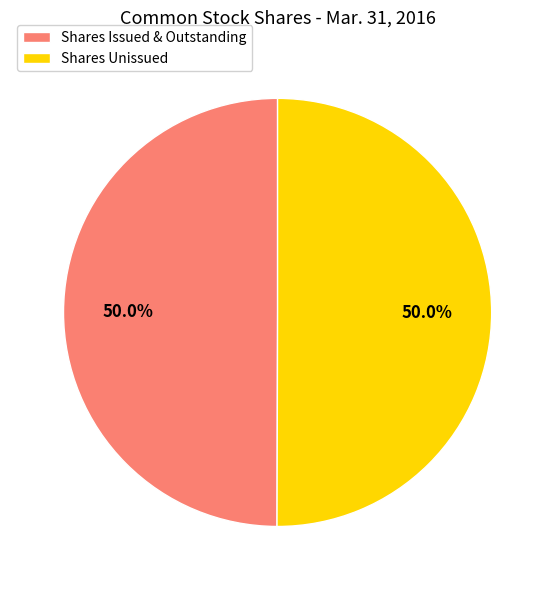

What percentage do Shares Issued & Outstanding and Shares Unissued together represent?

100.0%